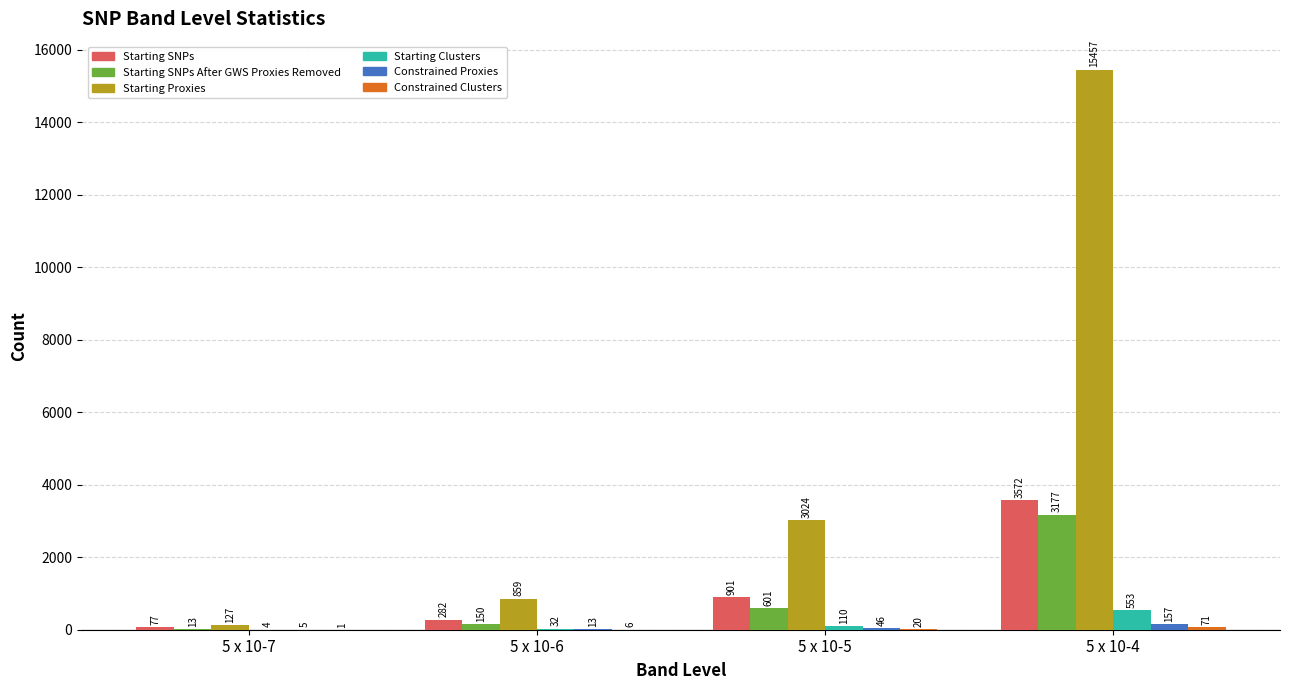

True or false: Starting SNPs After GWS Proxies Removed has a value of 601 at 5 x 10-5.

True